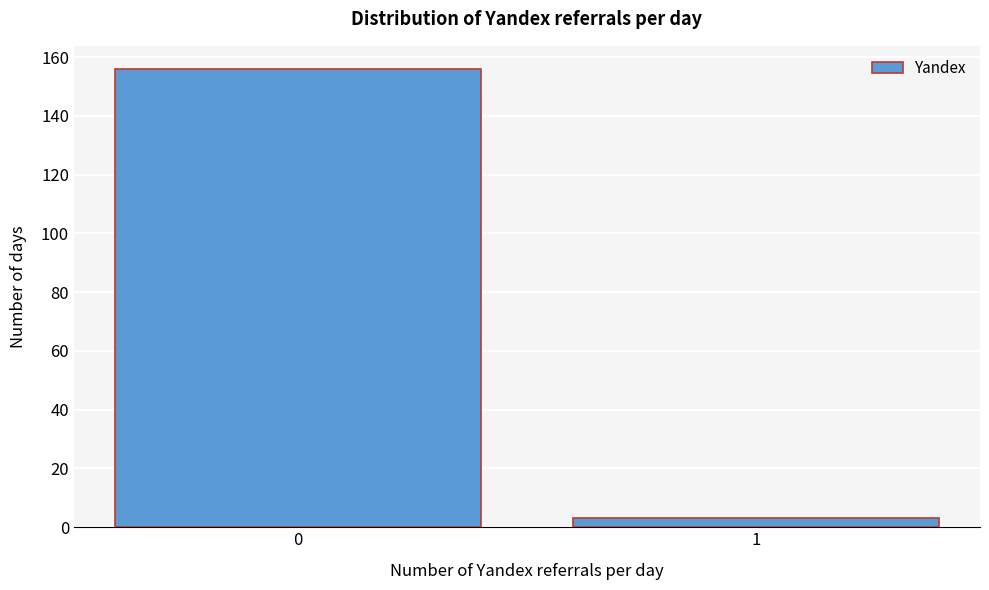

Reading right to left, what are all the values shown in this chart?

1=3	0=156